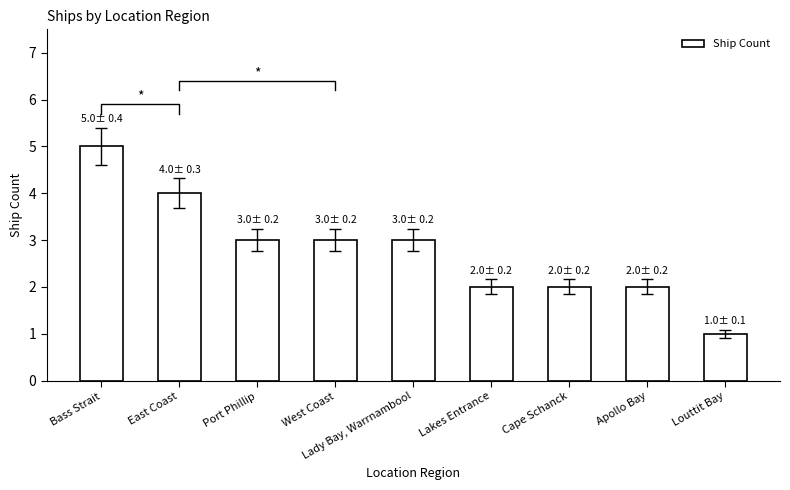

How many values are below 3?

4